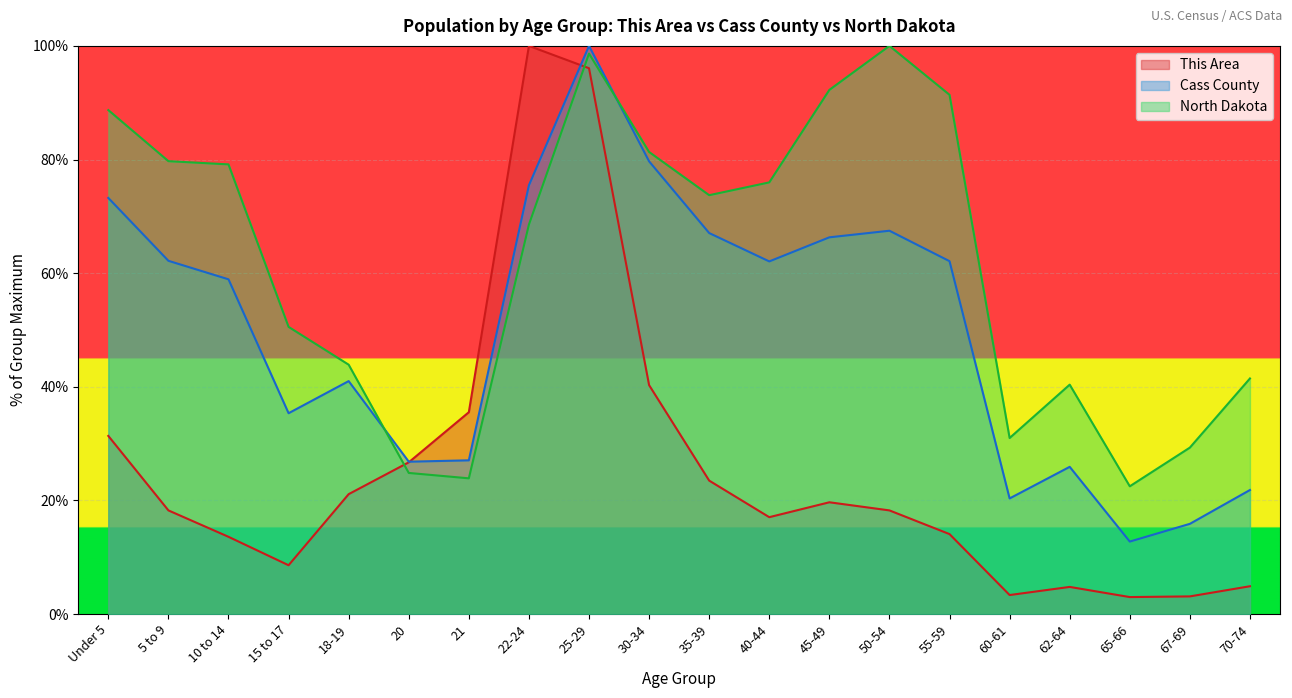

How many lines are shown in the chart?

3